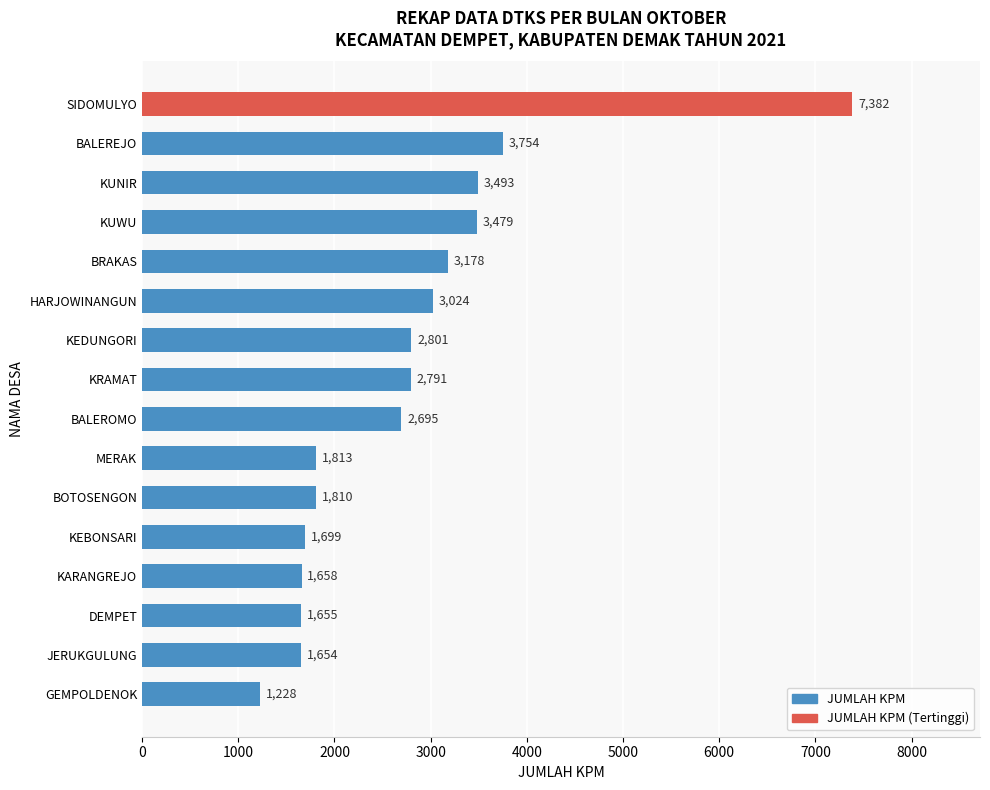

What is the sum of all values?

44114